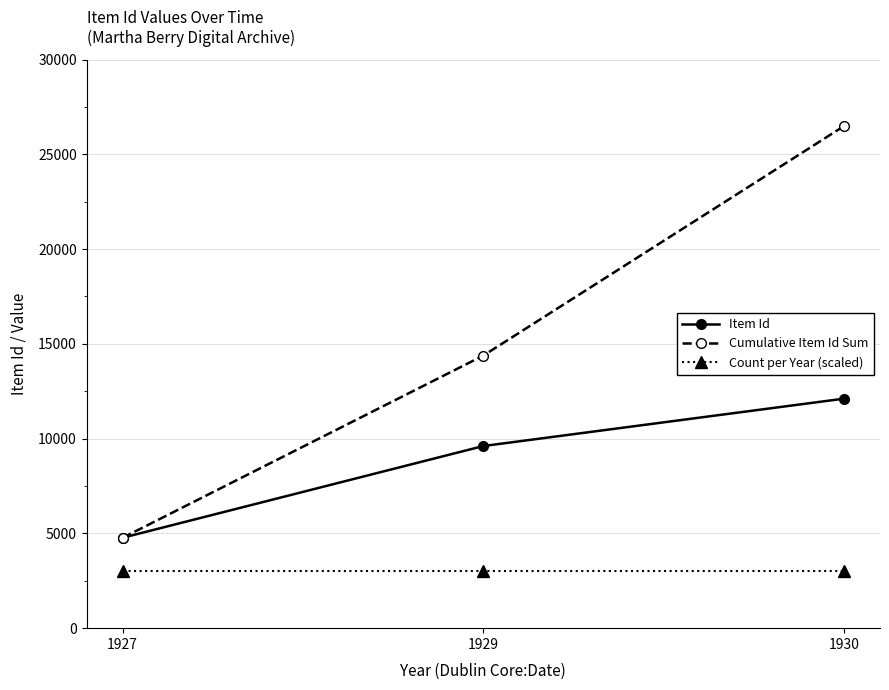

Reading left to right, list all the values displayed in this chart.

Item Id: 1927=4770	1929=9609	1930=12108
Cumulative Item Id Sum: 1927=4770	1929=14379	1930=26487
Count per Year (scaled): 1927=3000	1929=3000	1930=3000